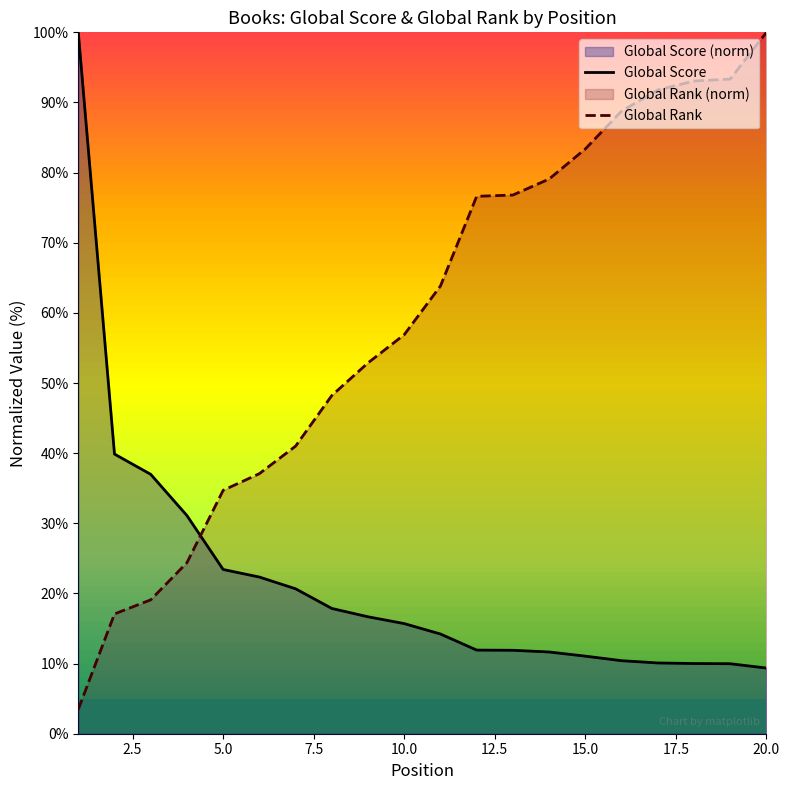

What is the smallest value displayed?

3.5